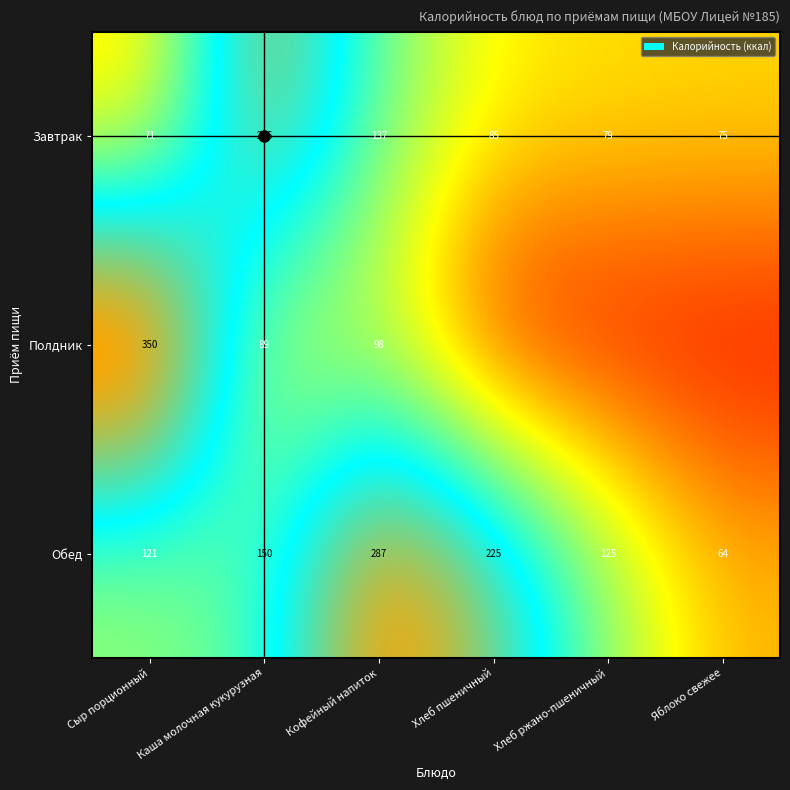

At which label is Завтрак closest to 163?

Кофейный напиток